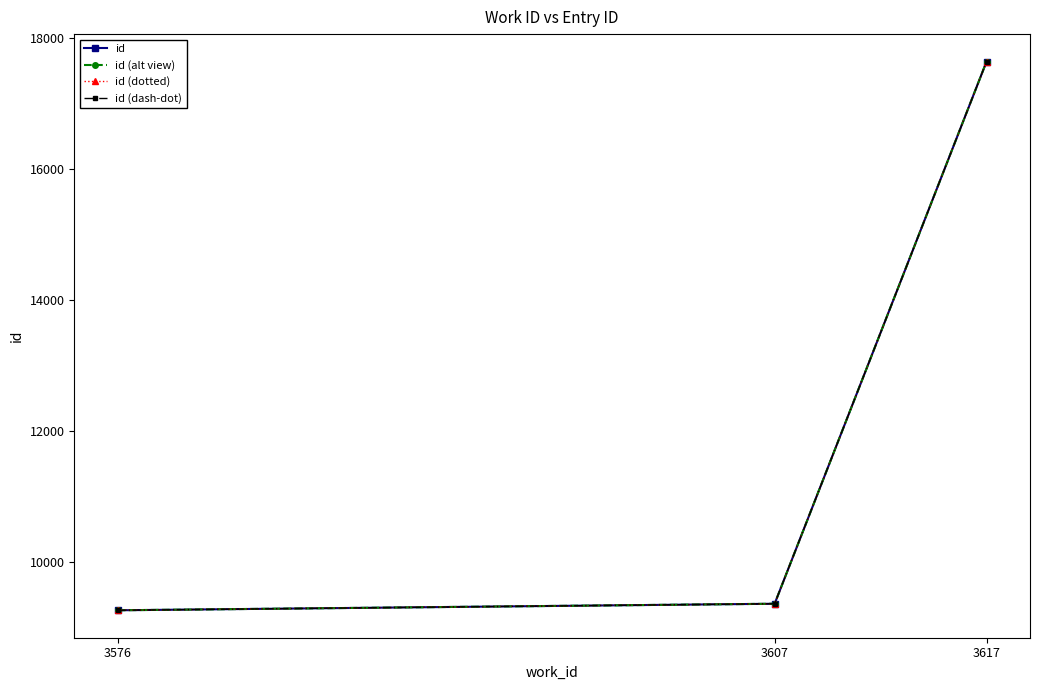

Reading left to right, list all the values displayed in this chart.

id: 9256	9356	17642
id (alt view): 9256	9356	17642
id (dotted): 9256	9356	17642
id (dash-dot): 9256	9356	17642